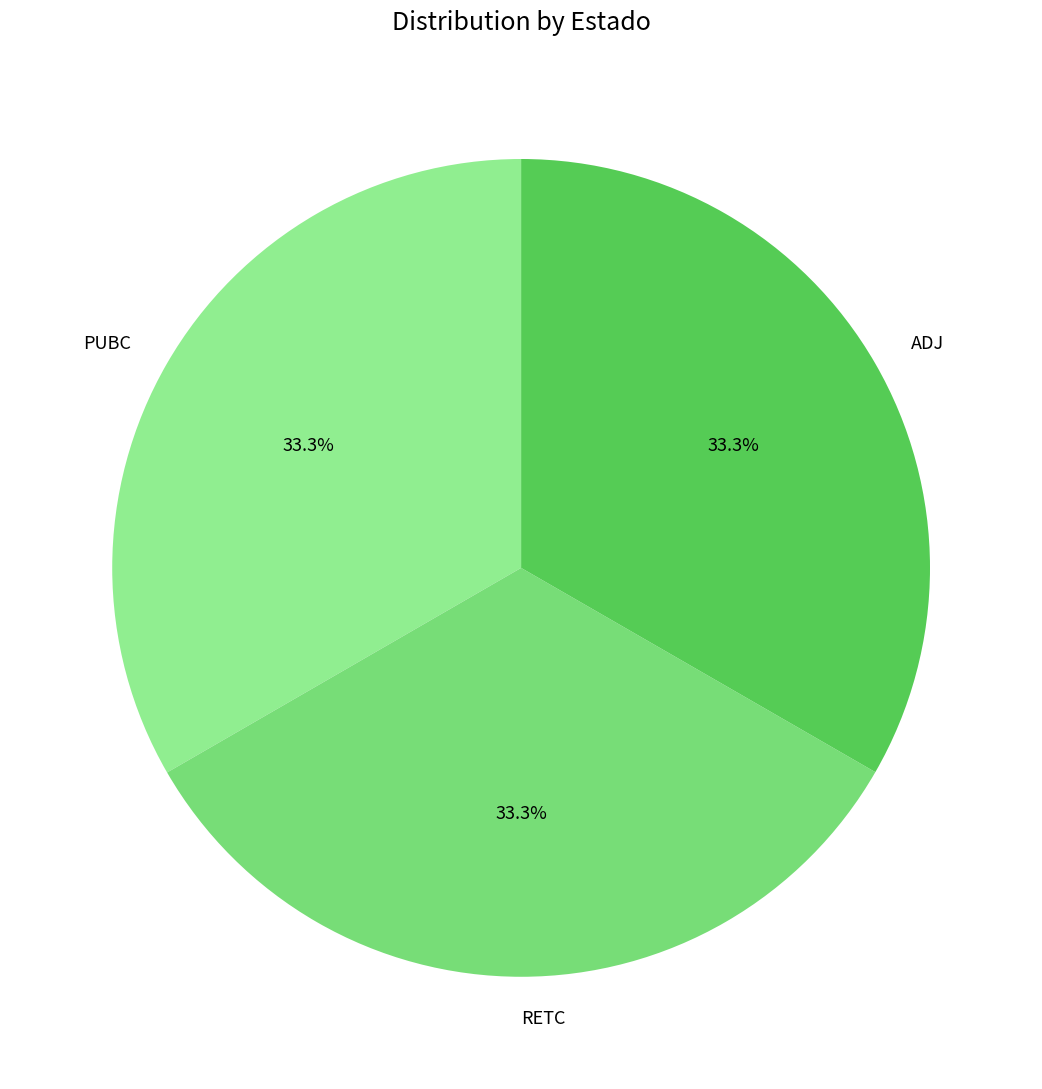

Count the number of slices in the pie.

3